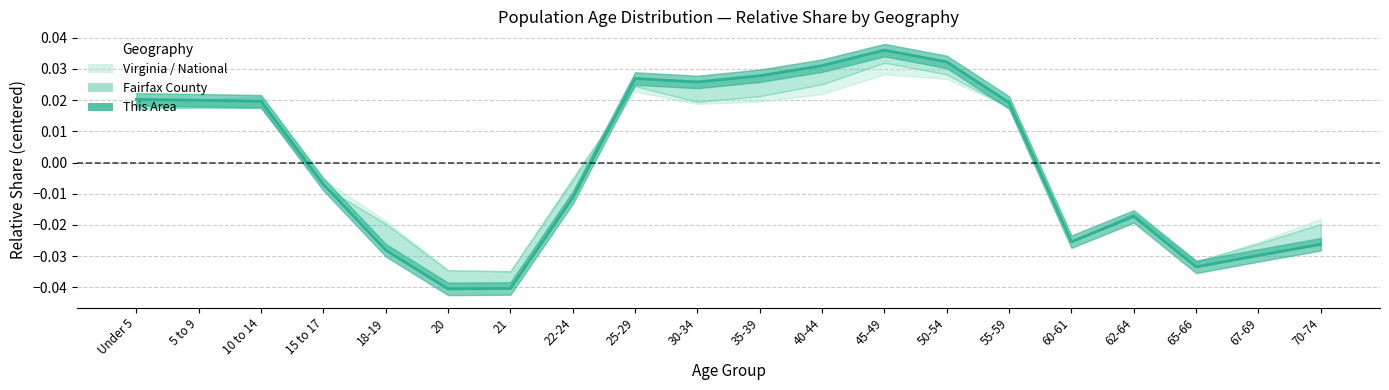

Where is the data nearest to the value 0?

15 to 17